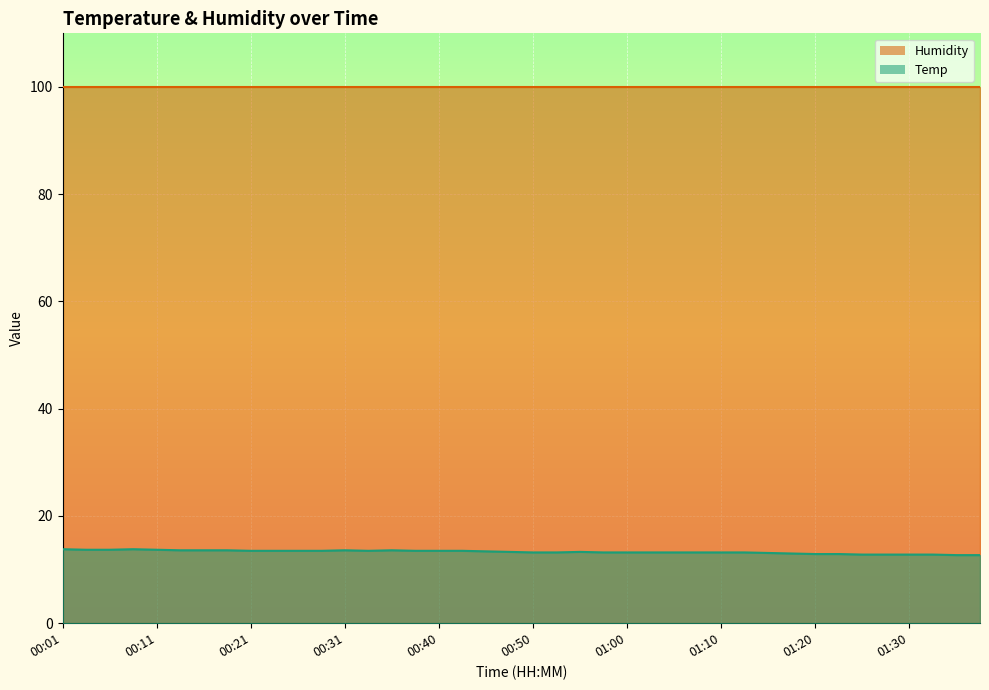

Approximately how many times larger is the value at 00:16 compared to 00:11?

1.0